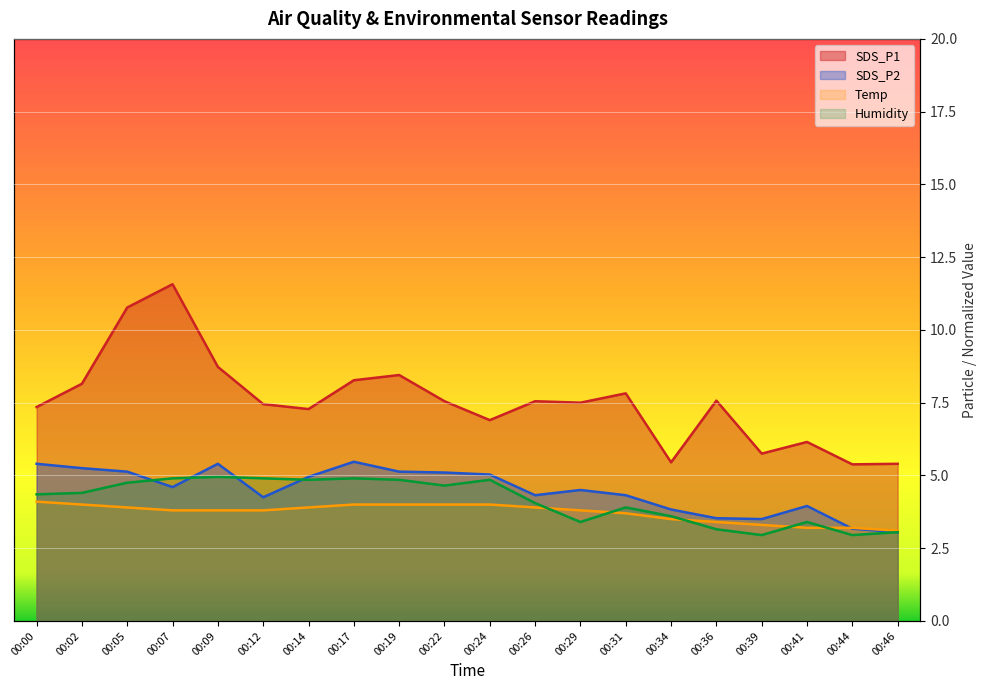

How many distinct data groups are displayed?

4